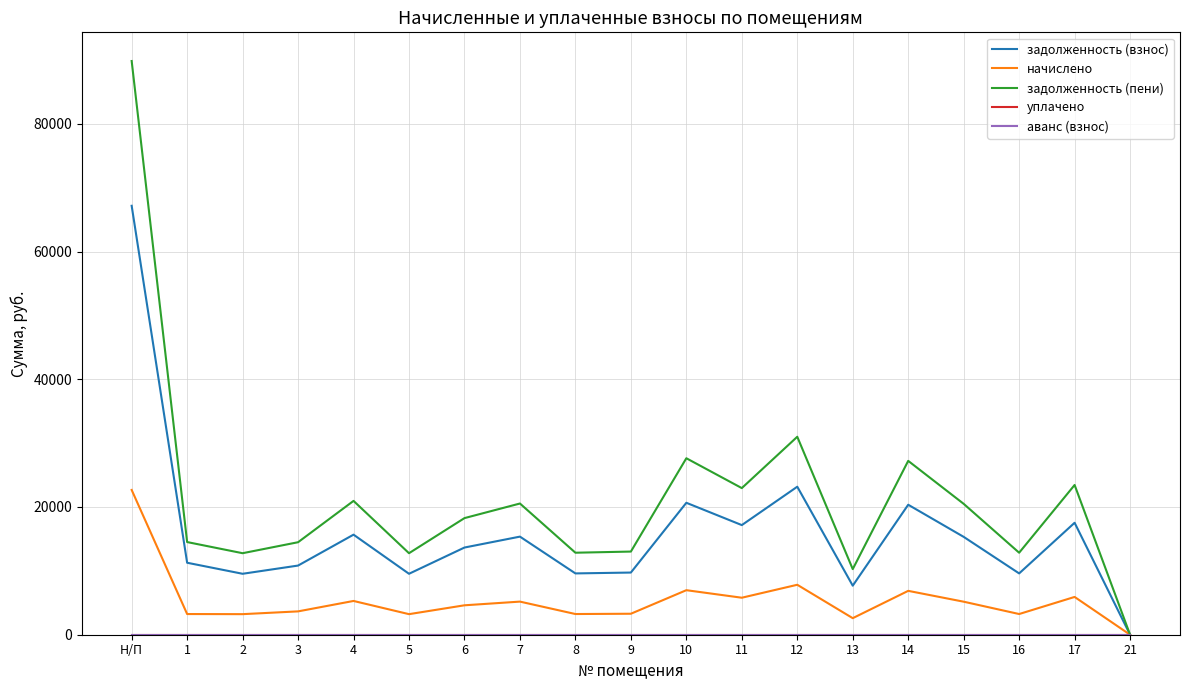

What is the difference between the highest and lowest values at 10?

27631.7